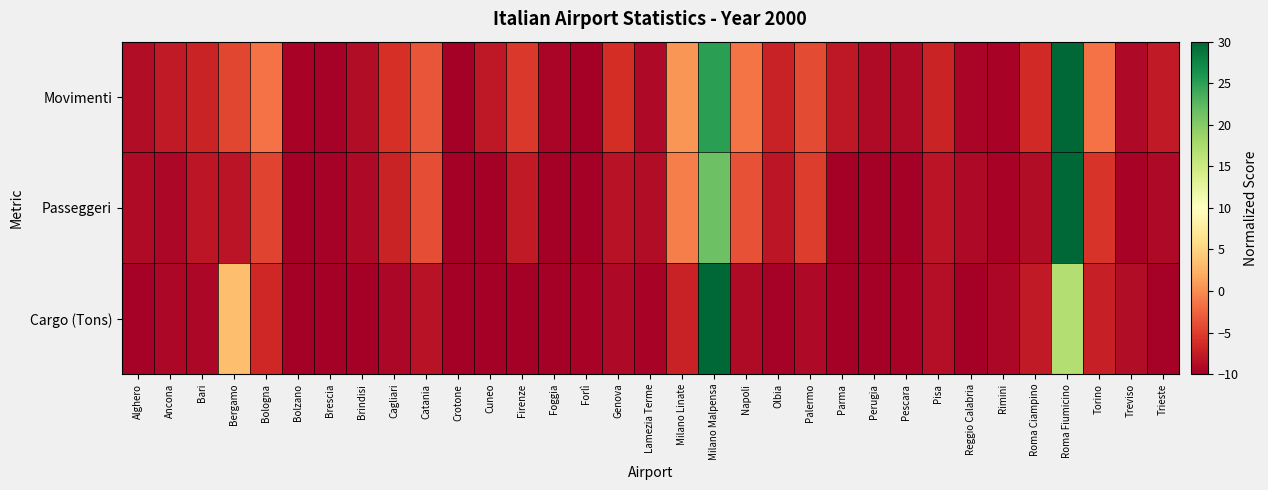

What is the maximum value shown in the chart?

30.0